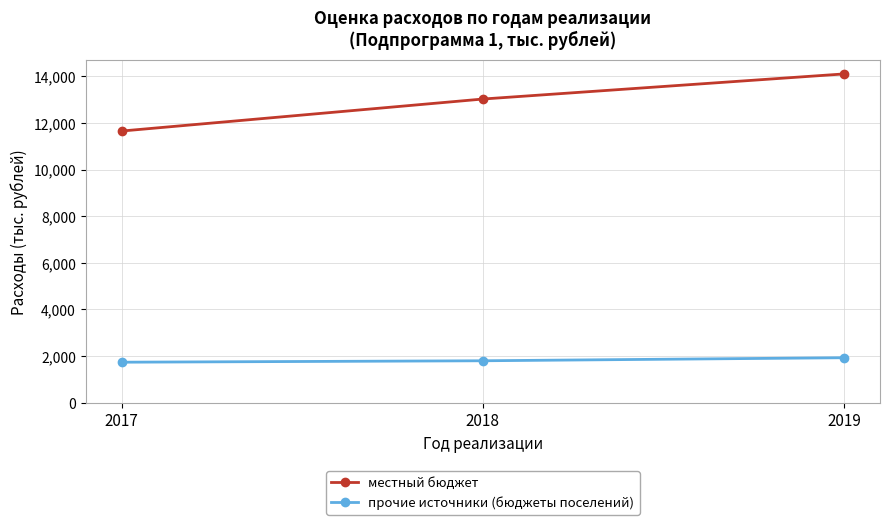

What is the sum of all прочие источники (бюджеты поселений) values?

5473.5